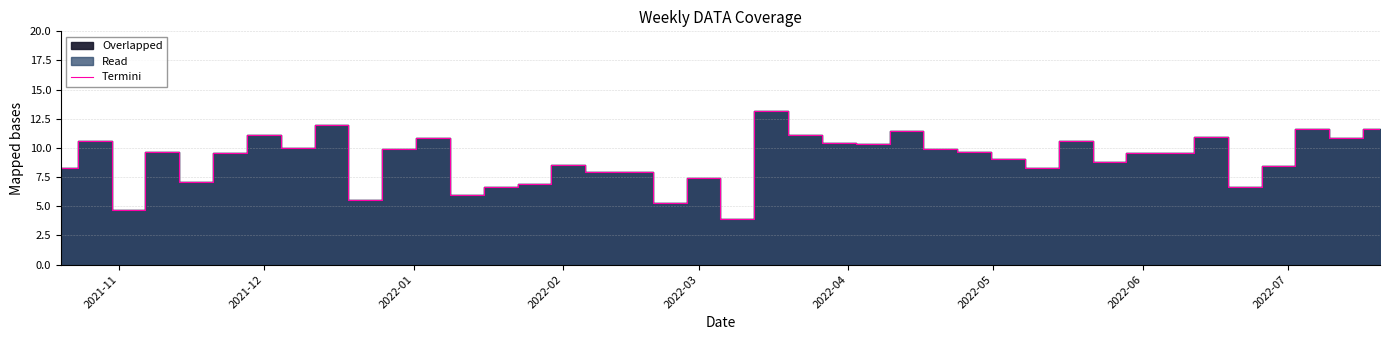

True or false: Termini has a value of 11.1 at 2021-12.

True